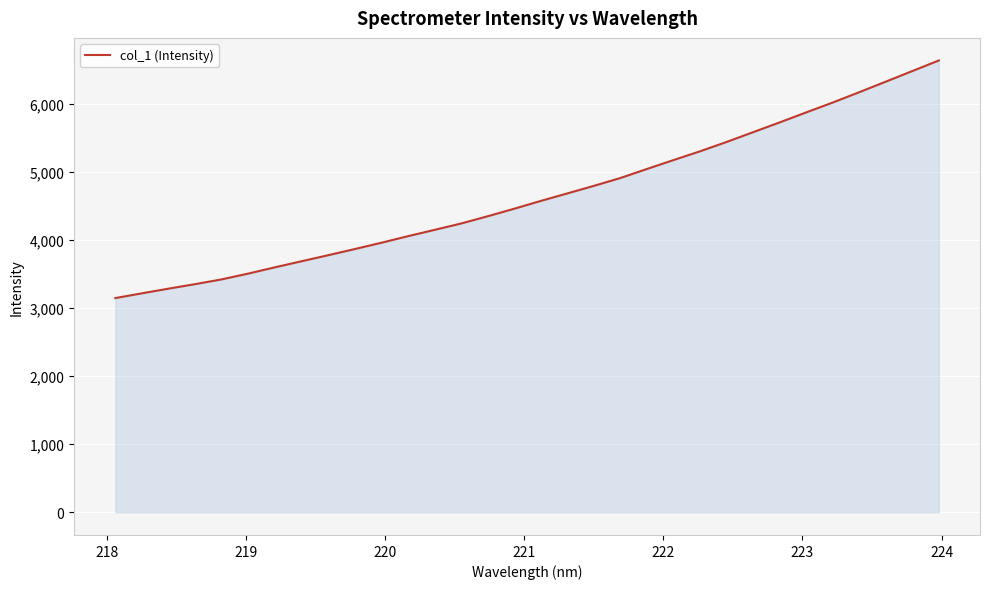

Reading left to right, transcribe all the data shown in this chart.

3144.7	3214.6	3282.9	3349.2	3419.0	3504.1	3596.0	3684.8	3773.2	3863.4	3956.1	4052.2	4144.8	4238.3	4344.6	4455.0	4569.7	4679.8	4790.9	4906.2	5038.8	5169.5	5298.1	5435.3	5578.8	5722.1	5869.0	6014.1	6165.8	6320.5	6476.0	6631.3